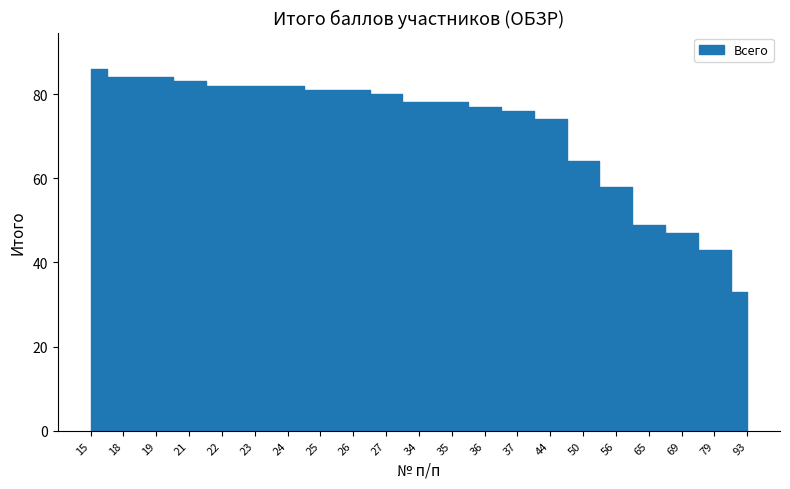

Where is the data nearest to the value 59?

56